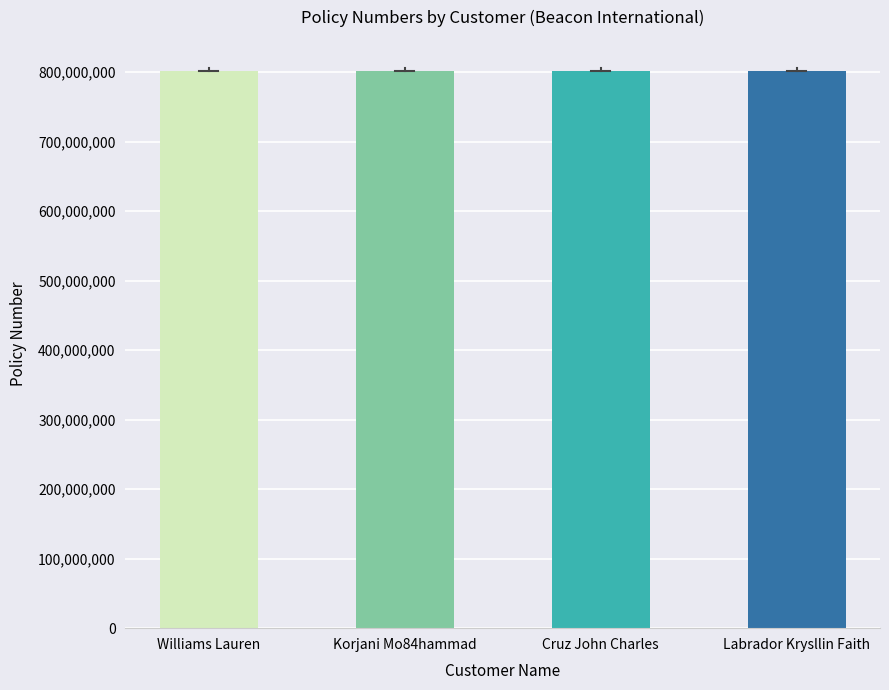

What is the ratio of the value at Cruz John Charles to the value at Korjani Mo84hammad?

1.0